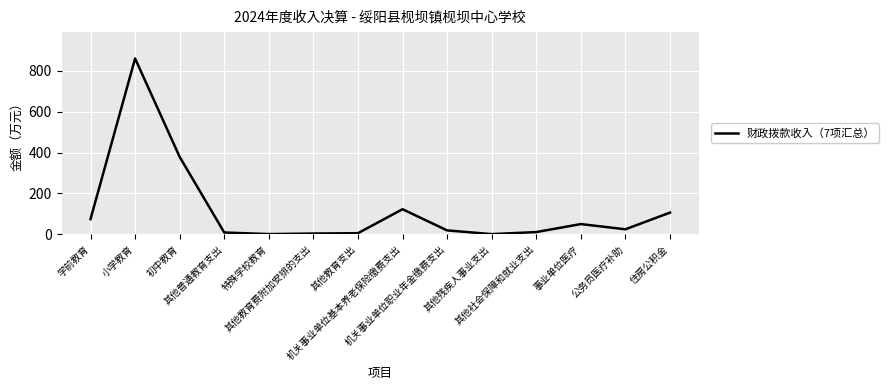

What is the difference between the maximum and minimum values?

858.5